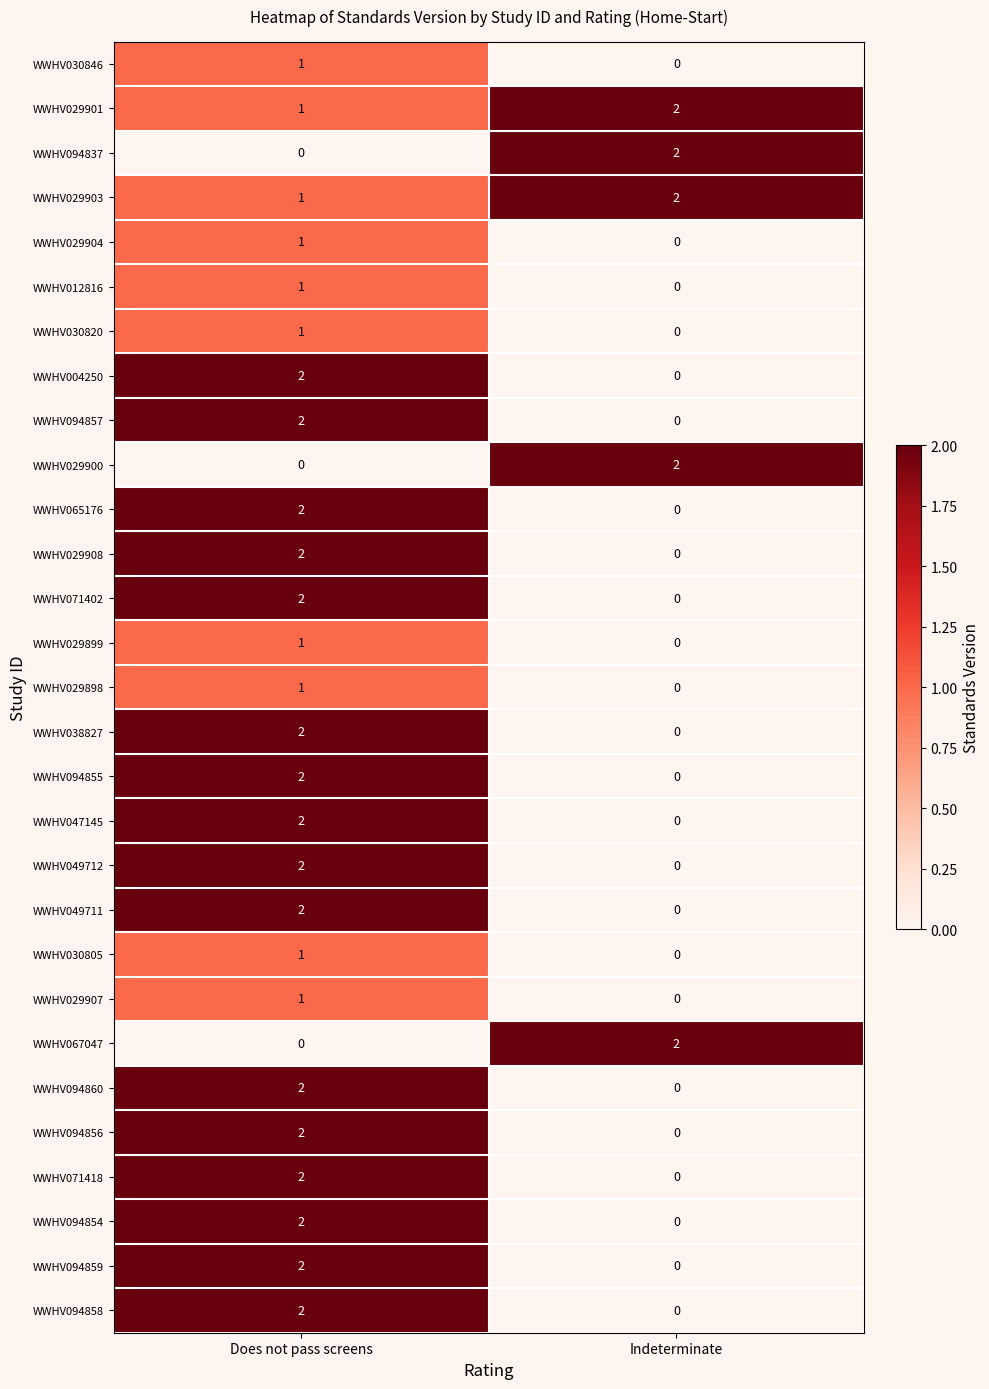

True or false: WWHV049712 has a value of 1 at Does not pass screens.

False